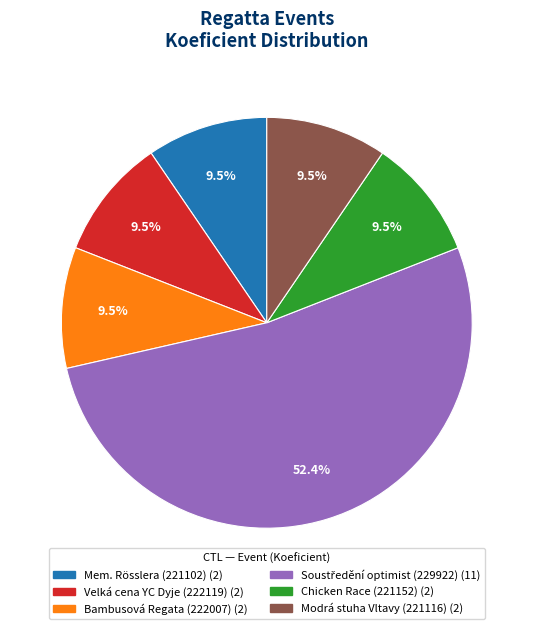

What percentage is NOT represented by Velká cena YC Dyje (222119) (2)?

90.5%